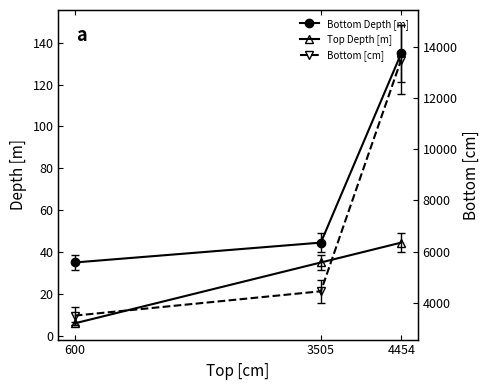

Is this an area chart (filled region under the line)?

No